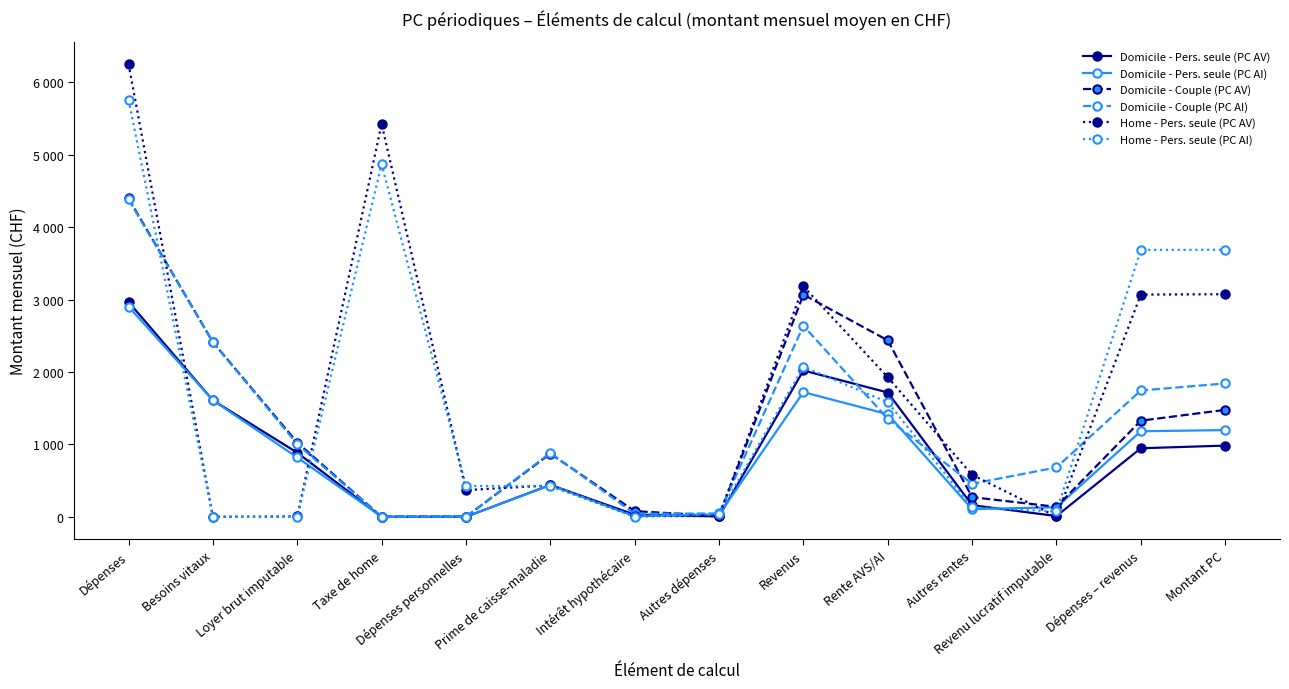

What is the value of the Domicile - Pers. seule (PC AV) point at the 2nd from the left?

1608